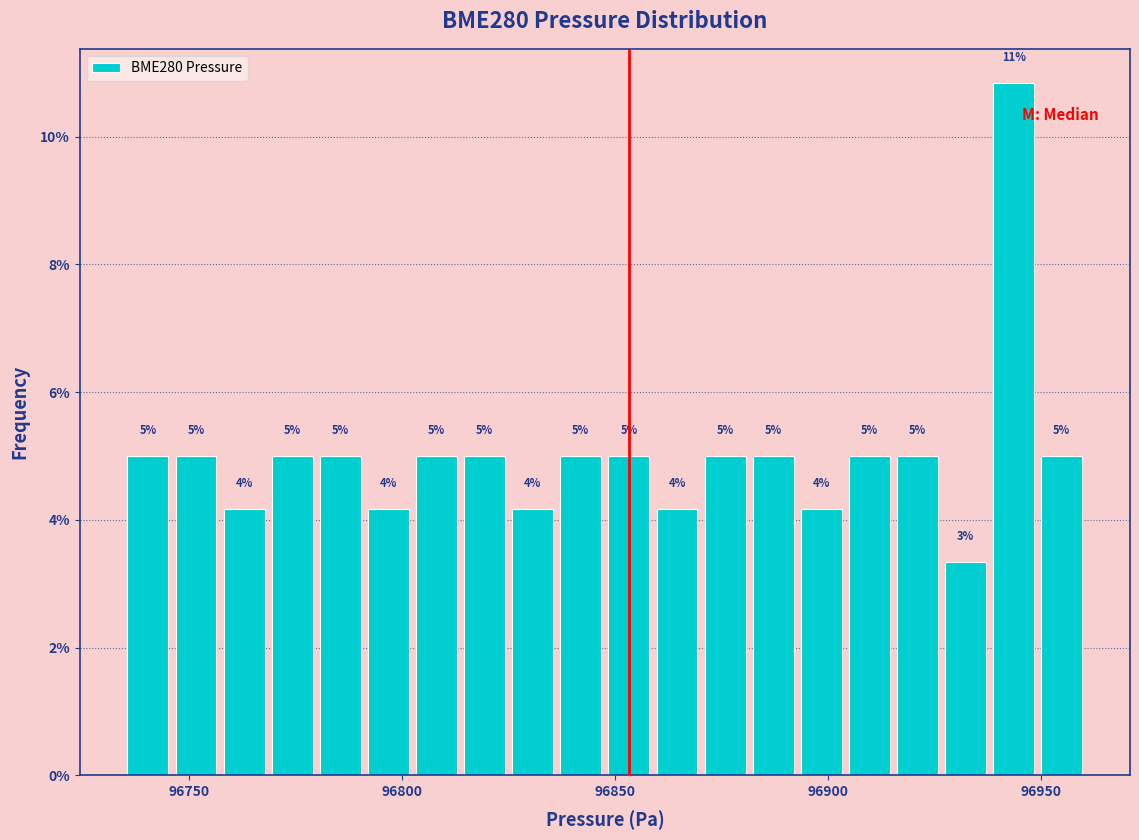

Around what value on the x-axis is the tallest bar? Give the approximate position of its centre, as read against the axis.

96945